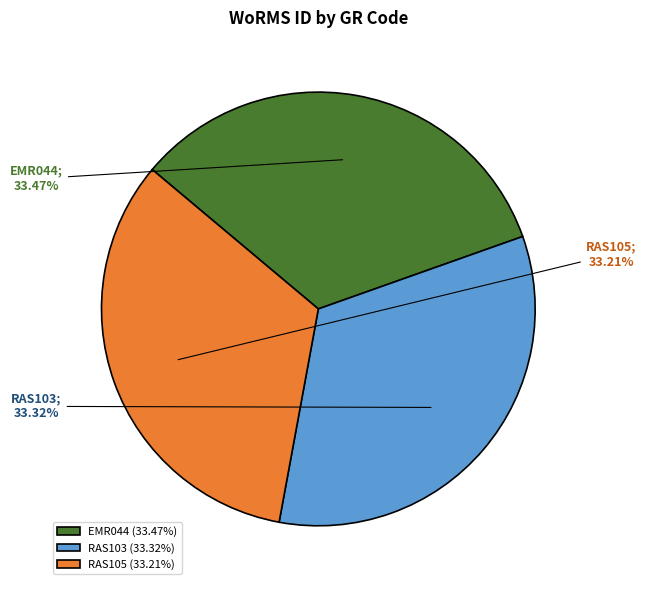

Is there a majority slice in this chart?

No